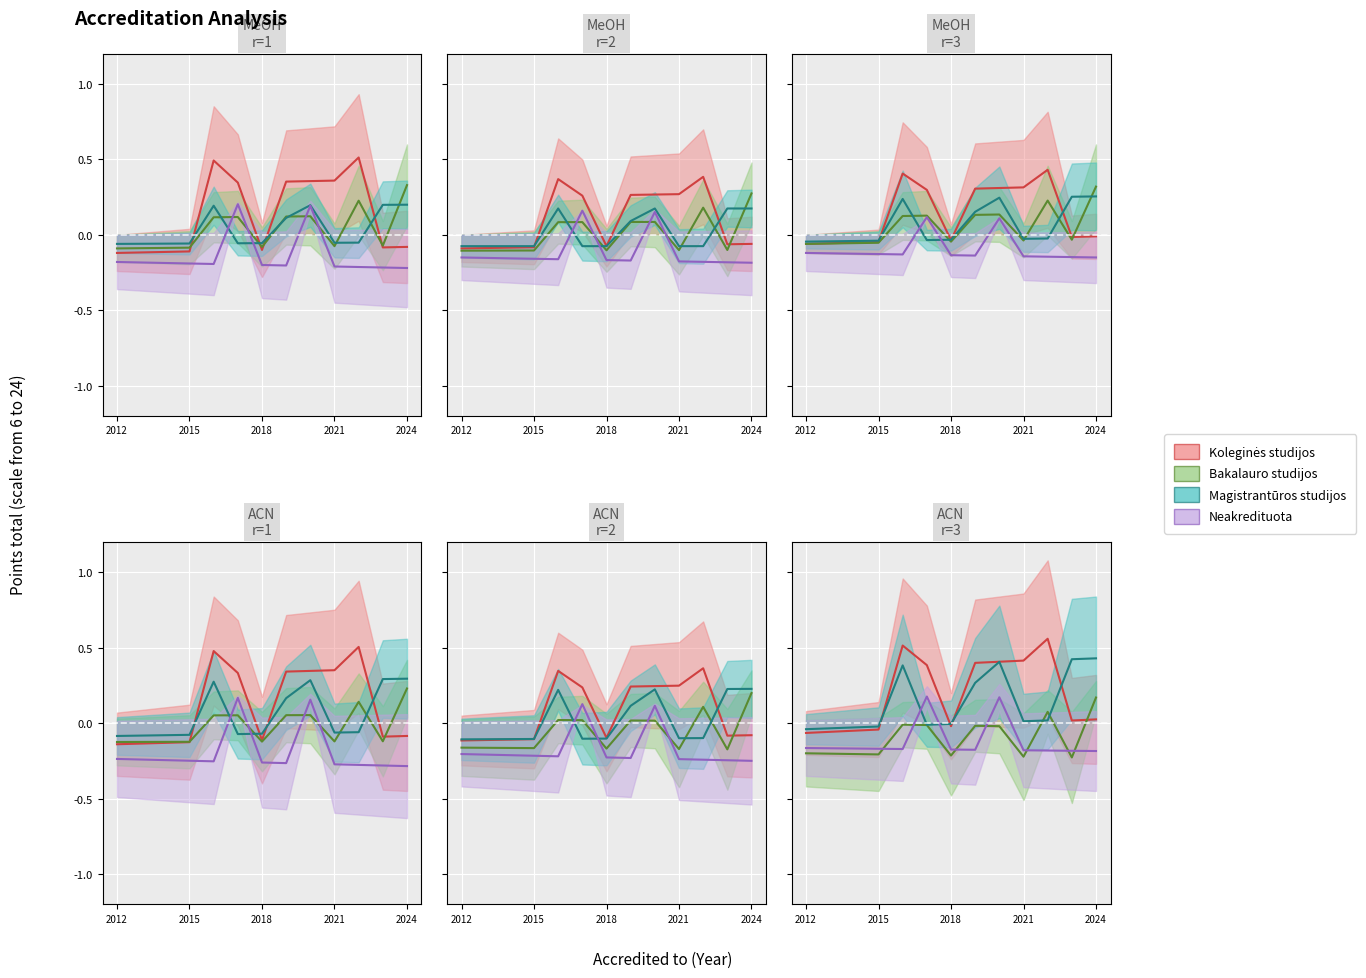

What is the label of the 11th point from the right?

2018